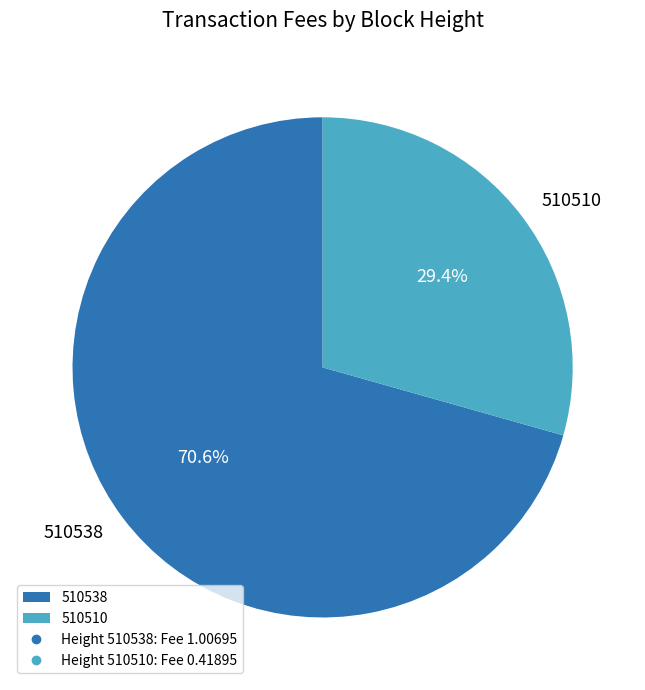

To the nearest percent, what is the average slice percentage?

50%